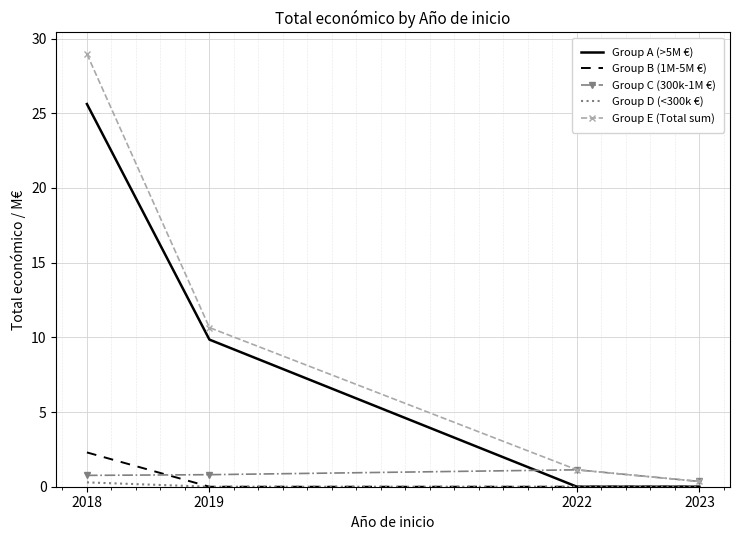

Which series has the largest range (max minus min)?

Group E (Total sum)